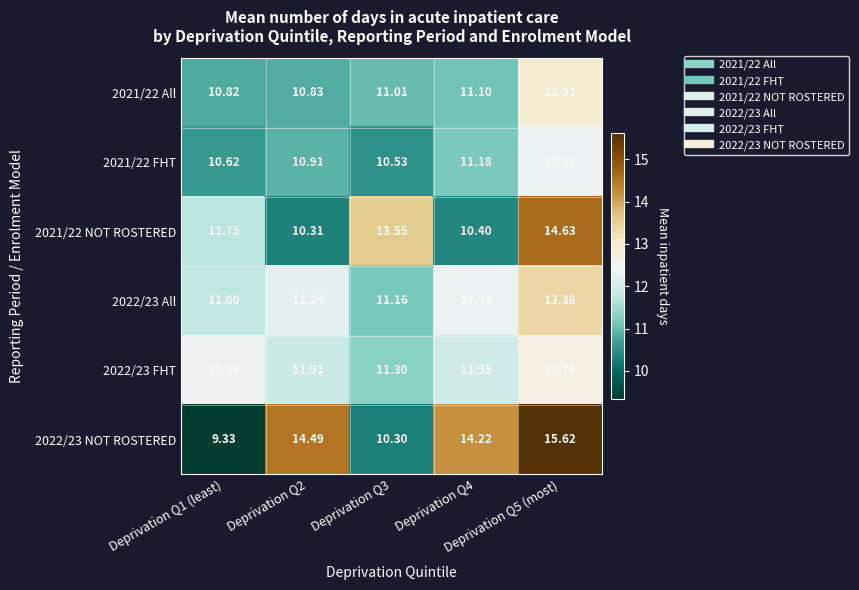

Which has a higher value, Deprivation Q2 or Deprivation Q5 (most)?

Deprivation Q5 (most)